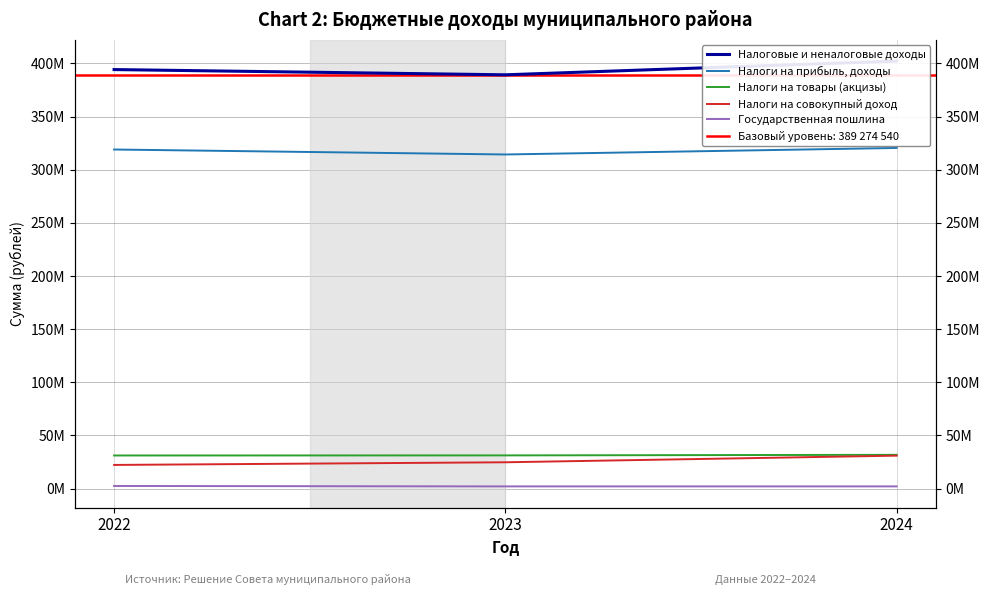

At which label does Налоги на товары (акцизы) reach its peak?

2024